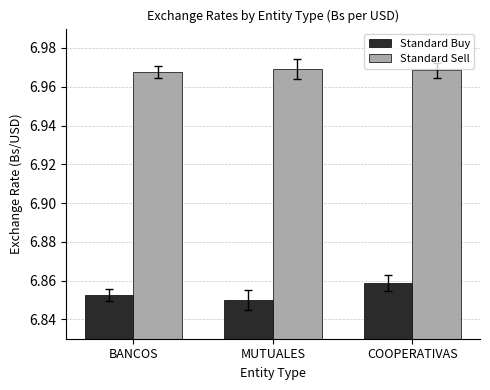

What is the sum of all Standard Sell values?

20.9